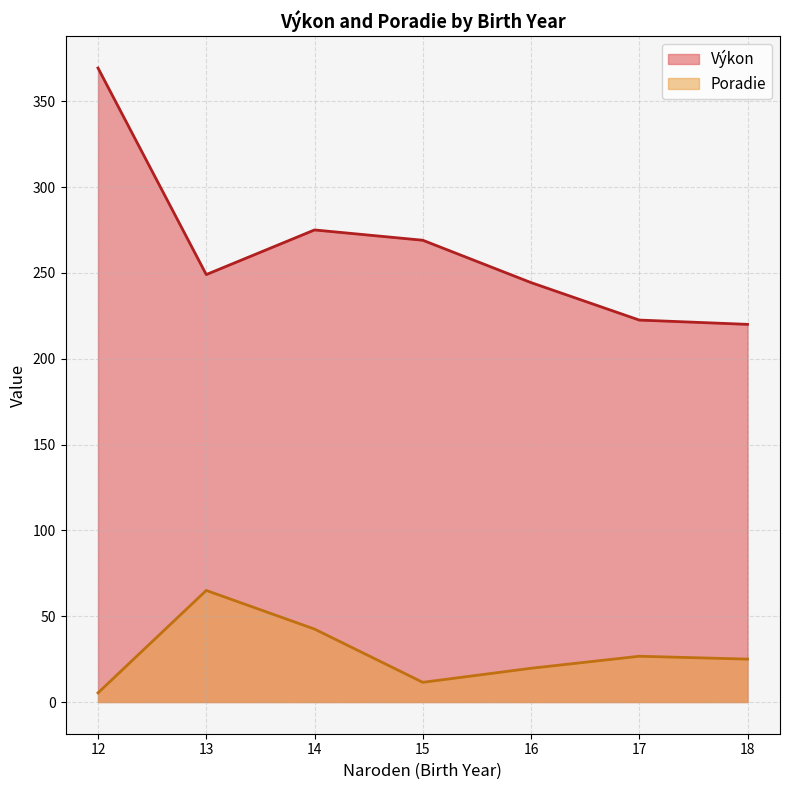

True or false: Poradie and Výkon cross at least once.

False